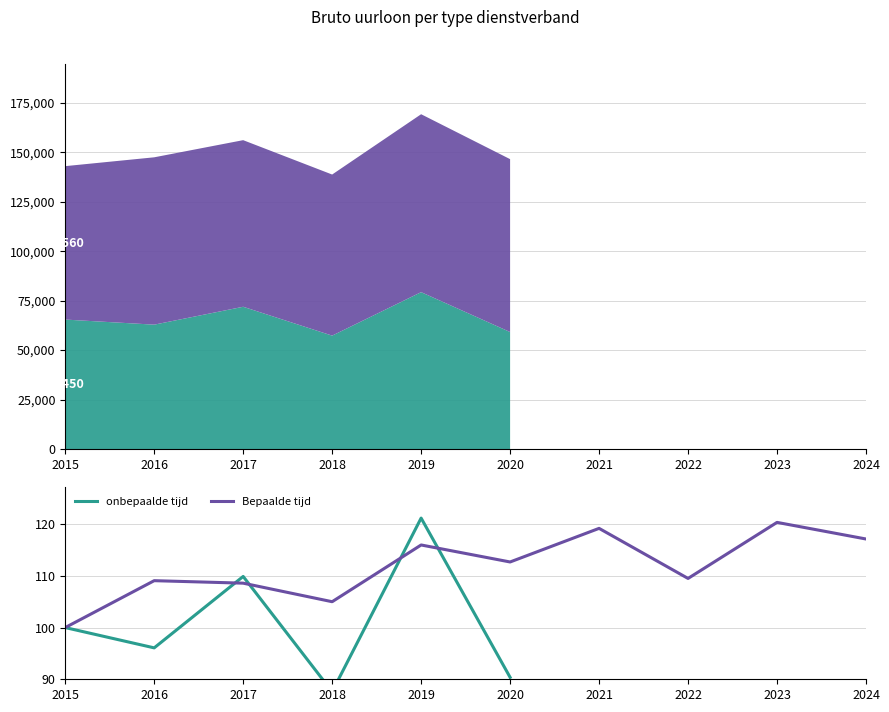

How many lines are shown in the chart?

2